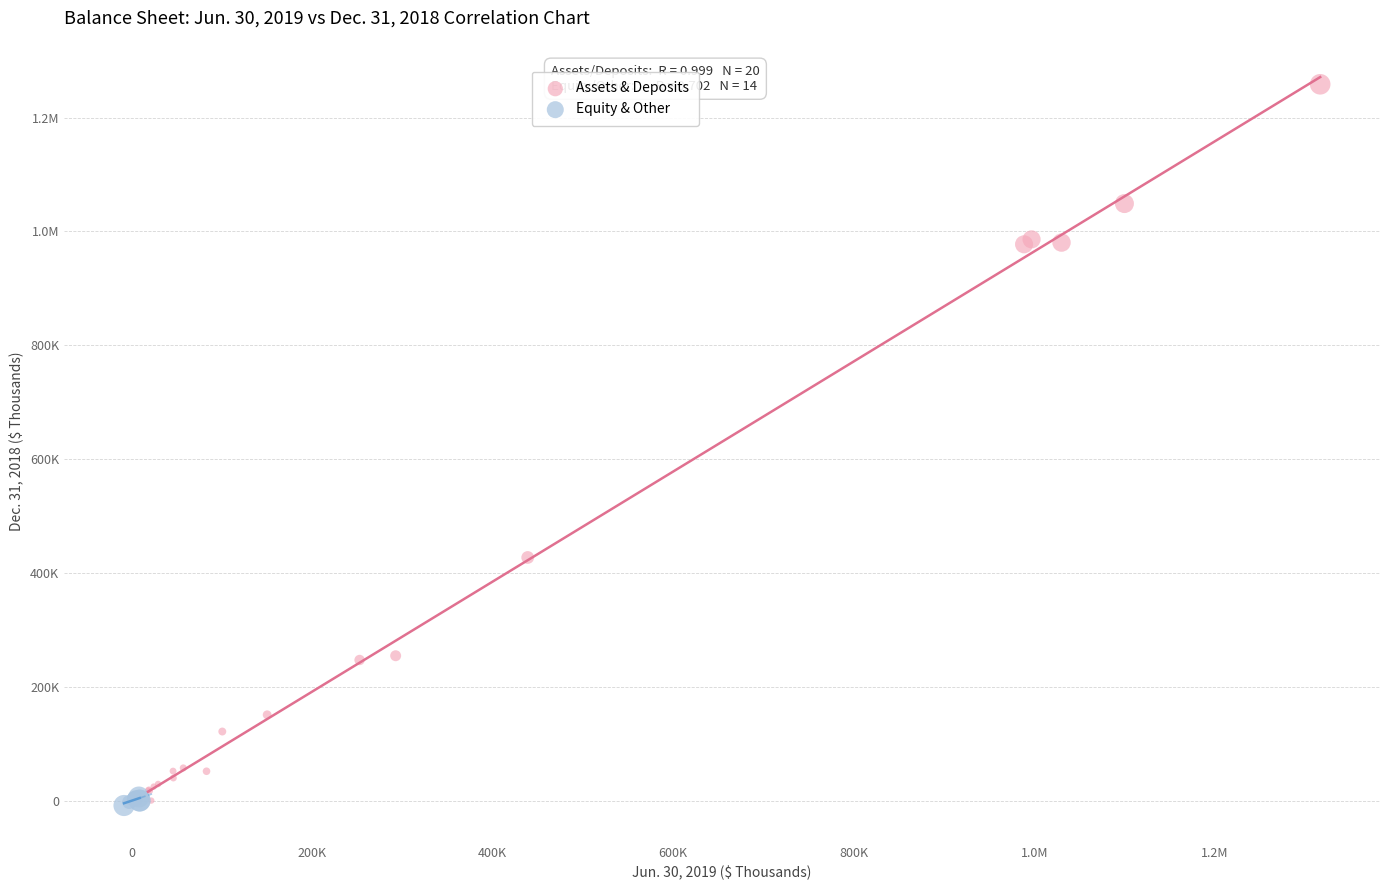

What are all the series names shown in the legend?

Assets & Deposits, Equity & Other